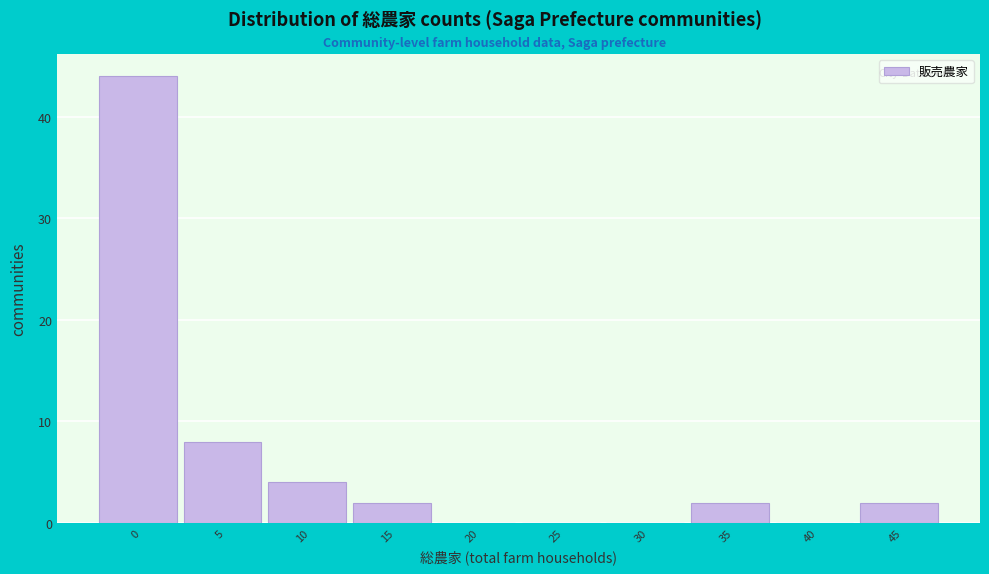

Reading left to right, what are all the values shown in this chart?

0=44	5=8	10=4	15=2	20=0	25=0	30=0	35=2	40=0	45=2